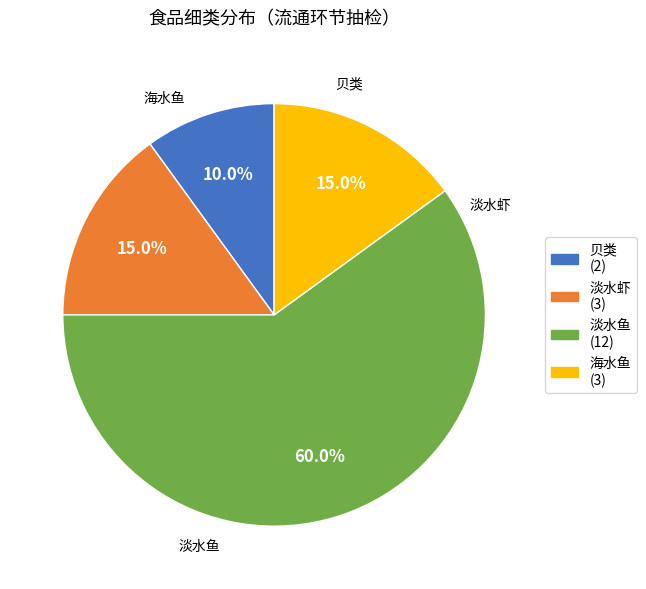

Count the number of slices in the pie.

4